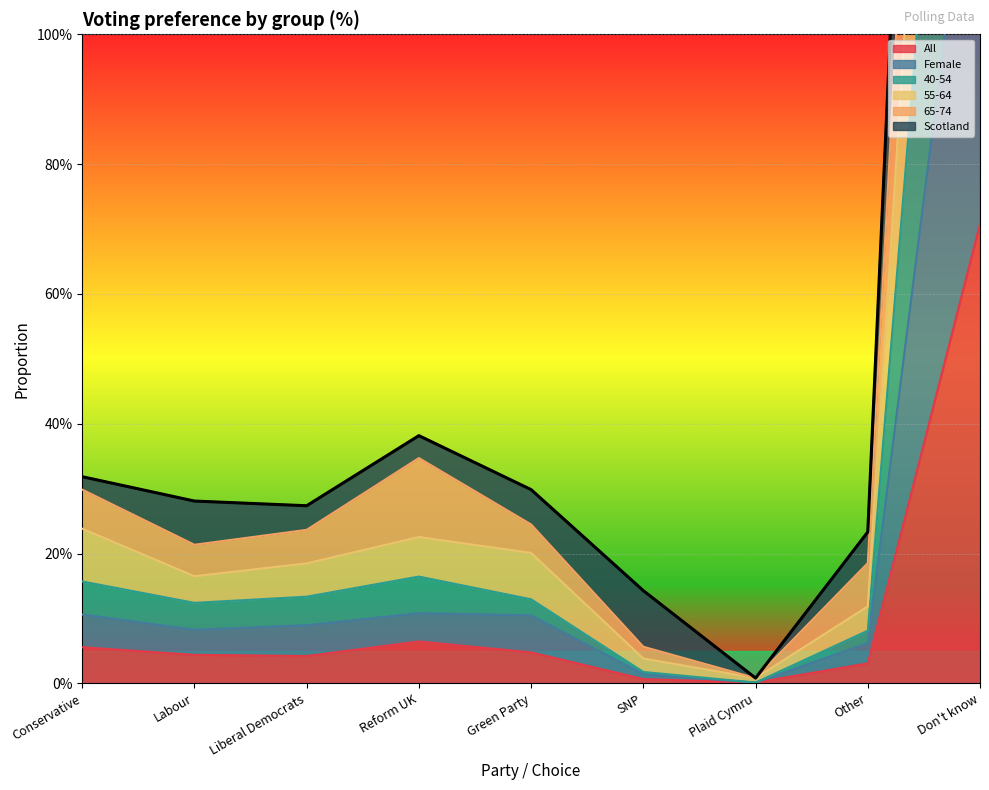

What is the label of the 2nd point from the right?

Other